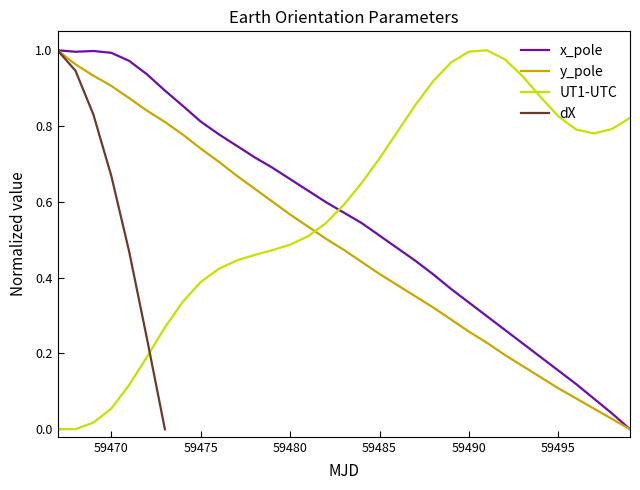

True or false: y_pole has a value of 0.1 at 59495.

True